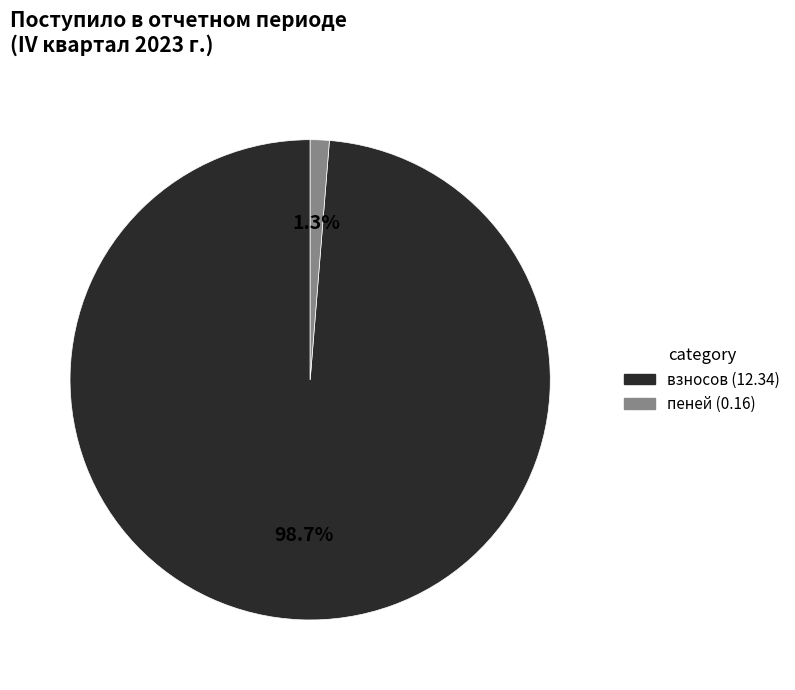

Is there a majority slice in this chart?

Yes